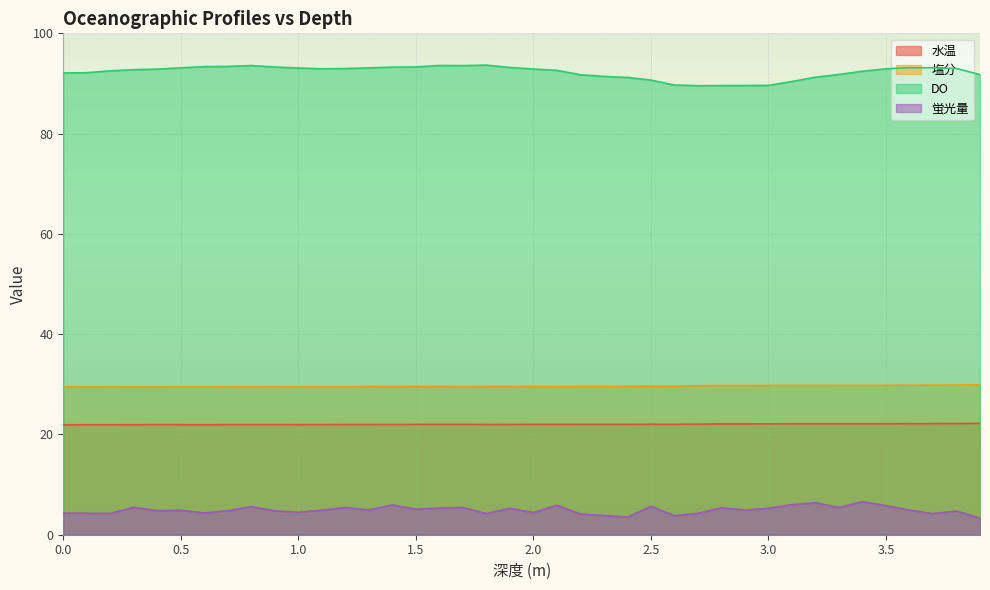

What are all the series names shown in the legend?

水温, 塩分, DO, 蛍光量